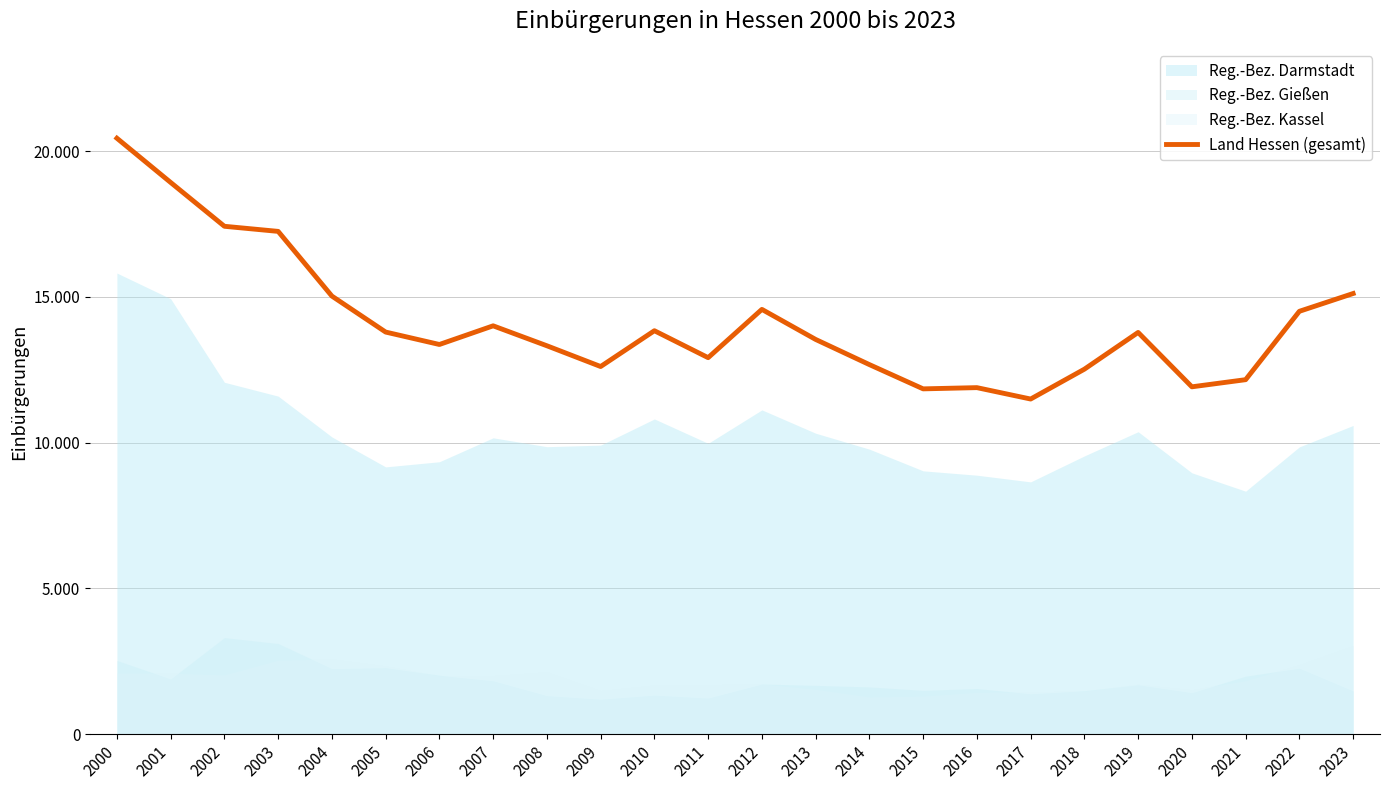

Rank the categories by value from highest to lowest.

2000, 2001, 2002, 2003, 2023, 2004, 2012, 2022, 2007, 2010, 2005, 2019, 2013, 2006, 2008, 2011, 2014, 2009, 2018, 2021, 2020, 2016, 2015, 2017